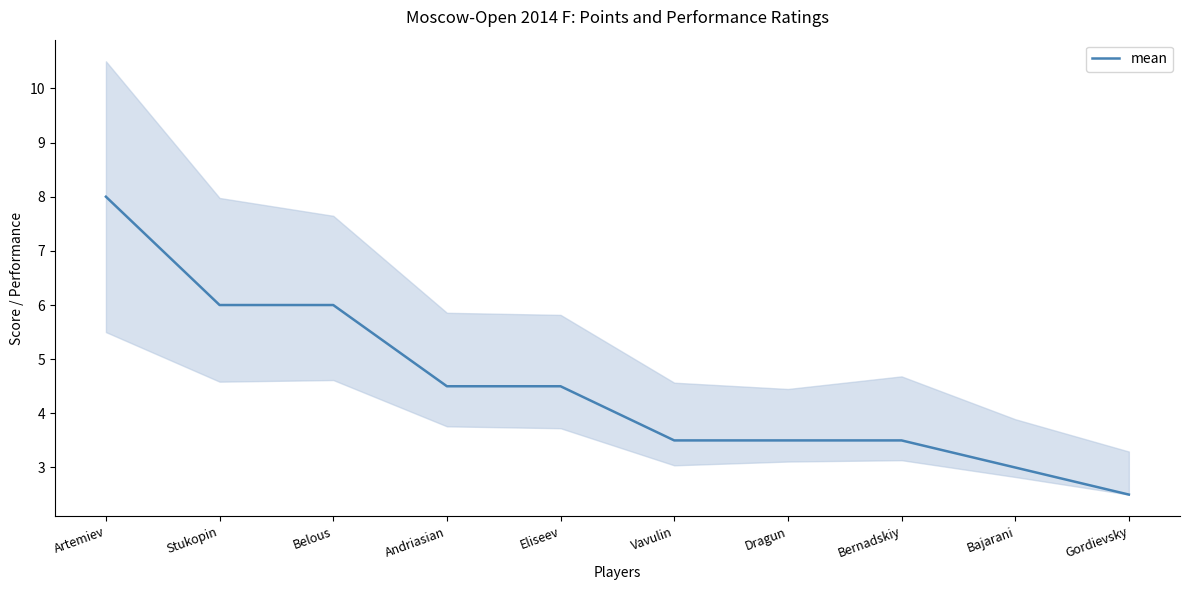

The value at Artemiev is 8.0. True or false?

True